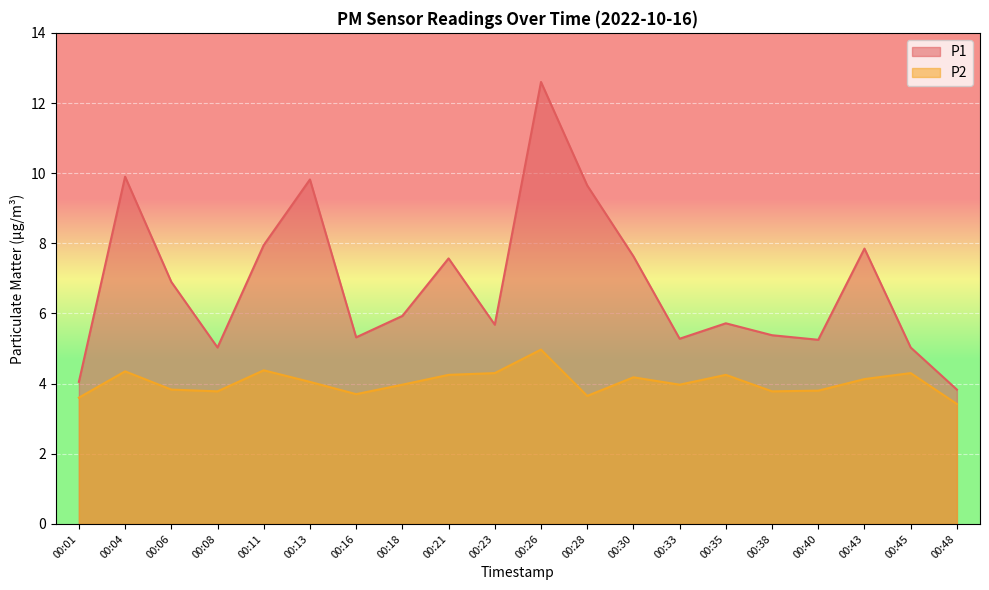

Does the chart display data point markers on the line(s)?

No